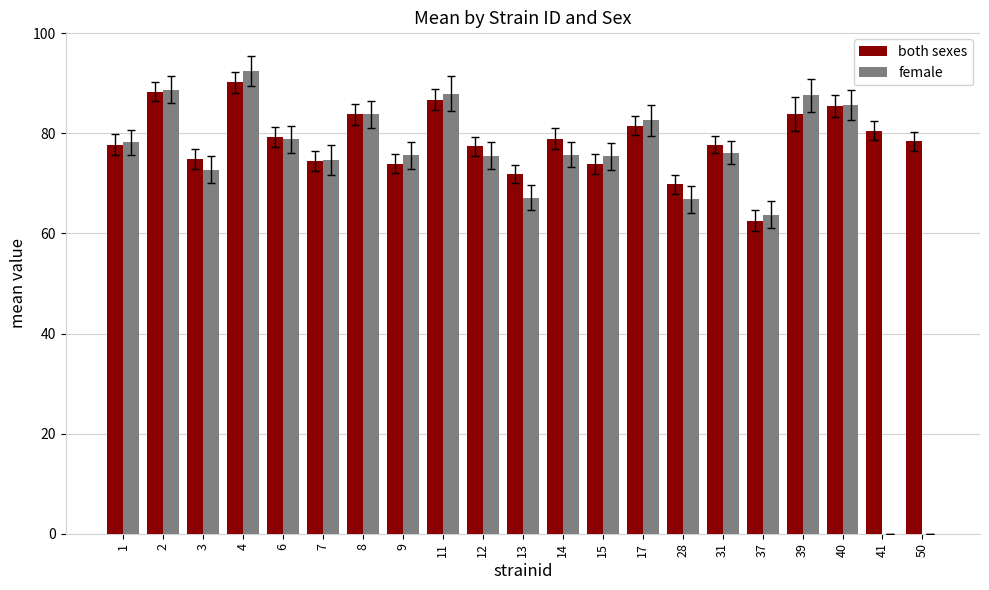

Does the chart contain stacked bars?

No